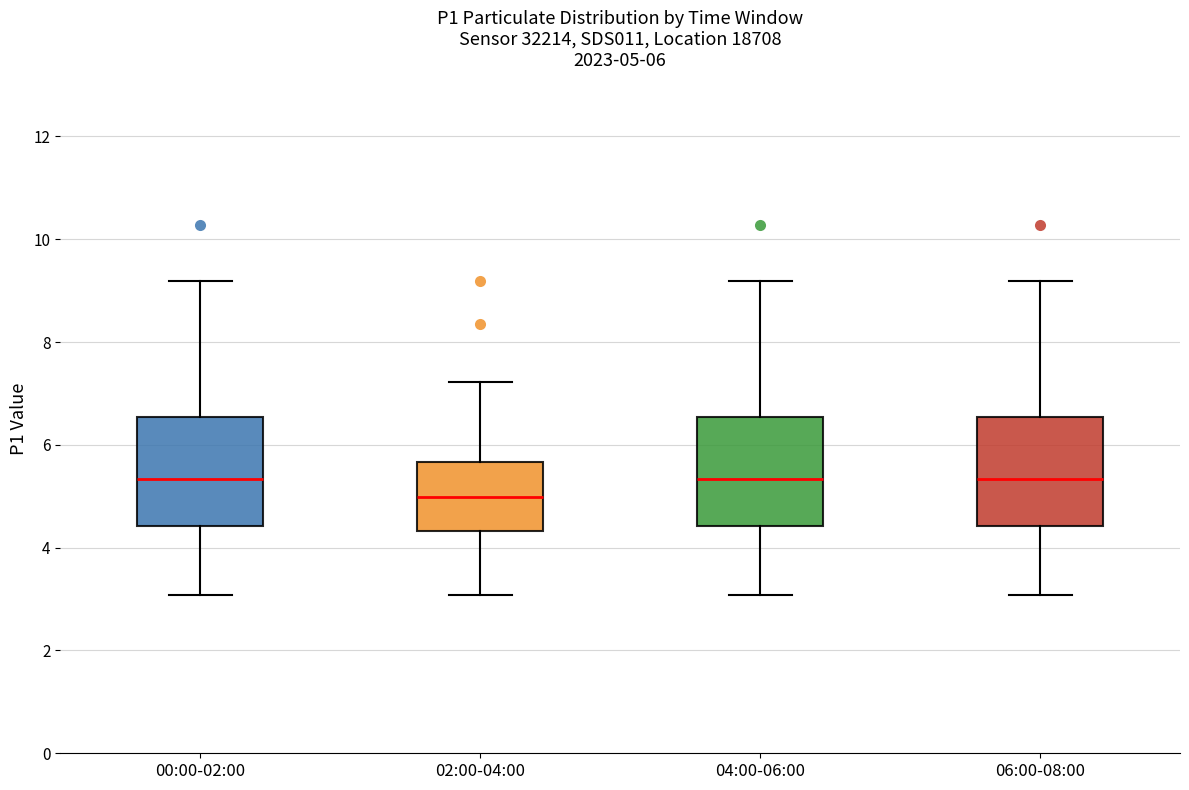

Which box has the lowest median line?

02:00-04:00